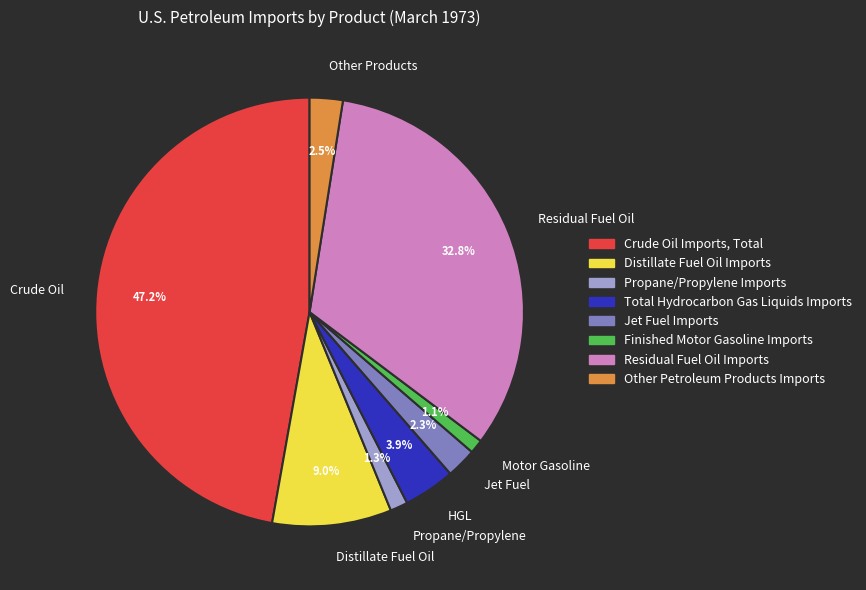

How many slices are in this pie chart?

8